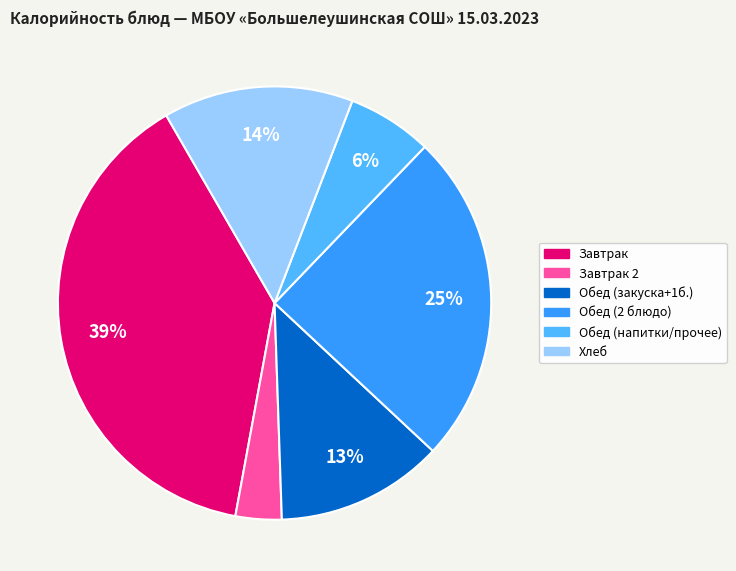

Is it true that Хлеб is 14% of the pie?

True